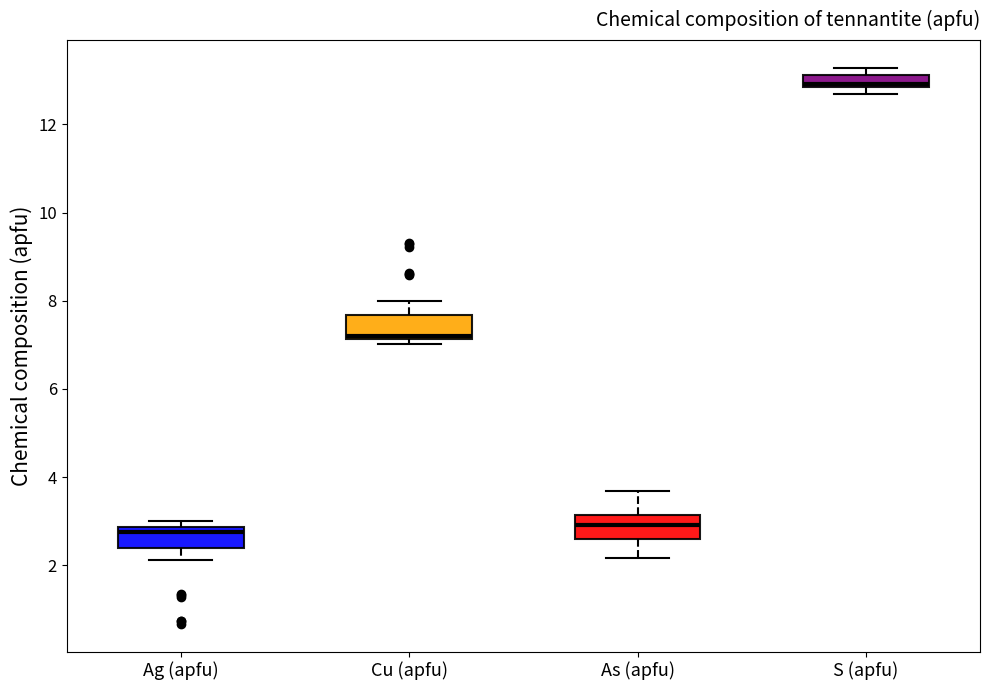

Where is the upper edge of the box for Cu (apfu) on the y-axis? The values are not printed on the chart, so give them approximately, as read against the axis.

7.6